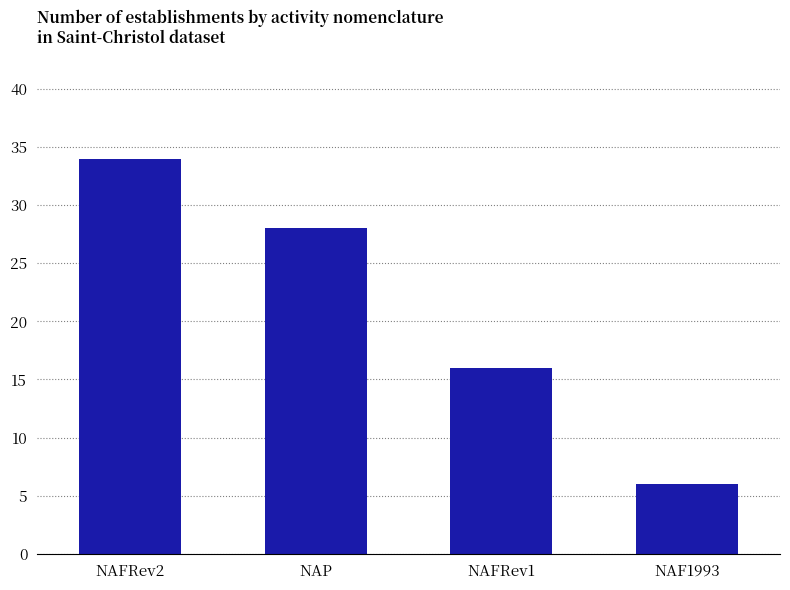

What position from the left is NAF1993?

4